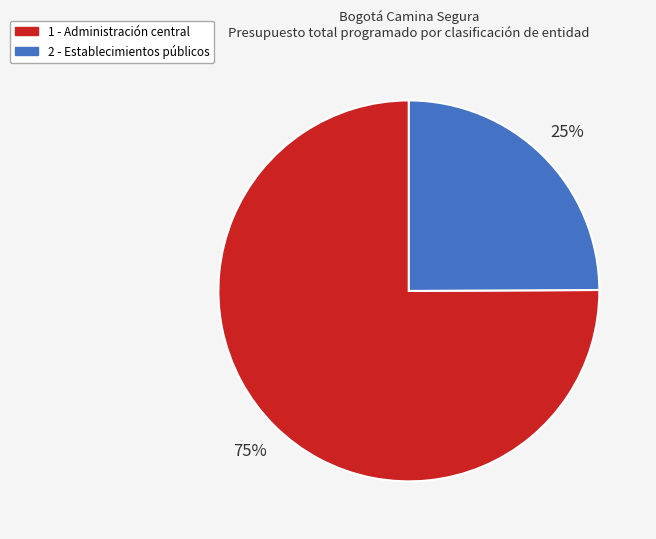

Does any single category account for the majority?

Yes